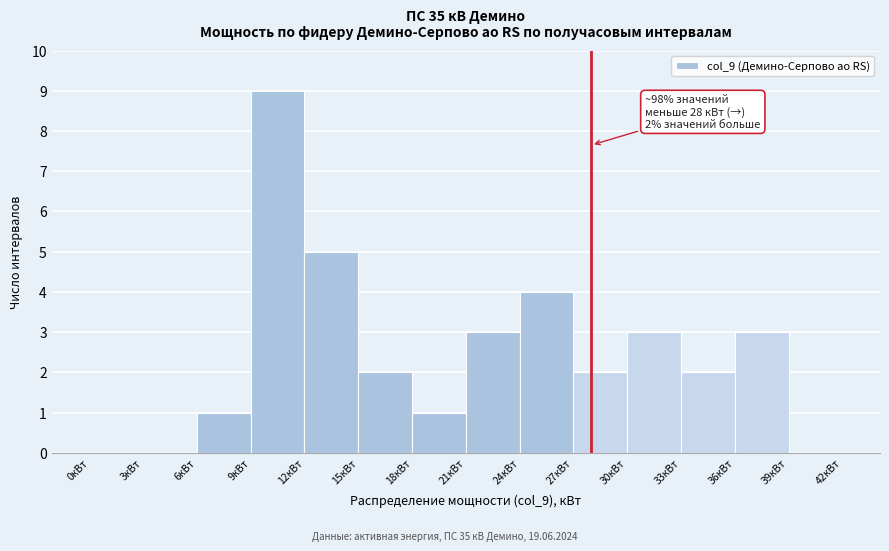

Over which range of the x-axis is the bar tallest?

9 to 12